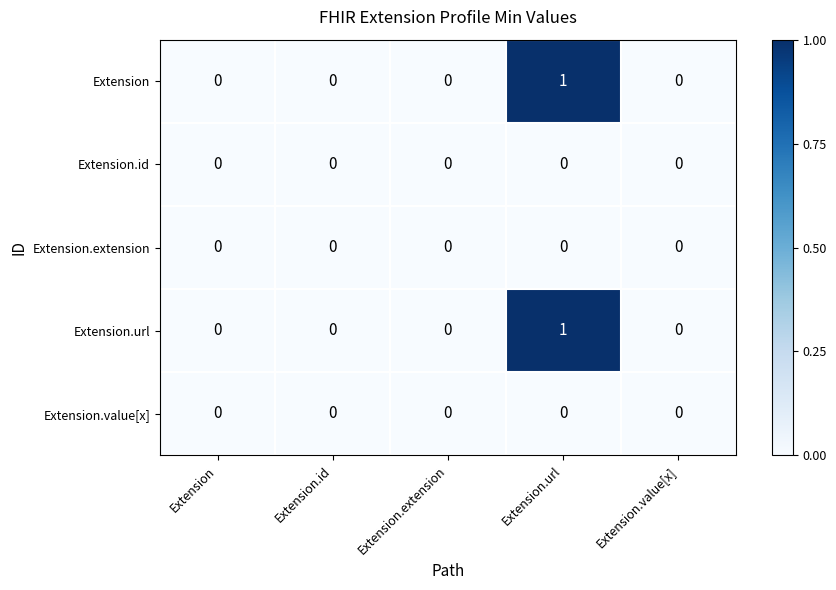

What is the spread (max minus min) of values at Extension.url?

1